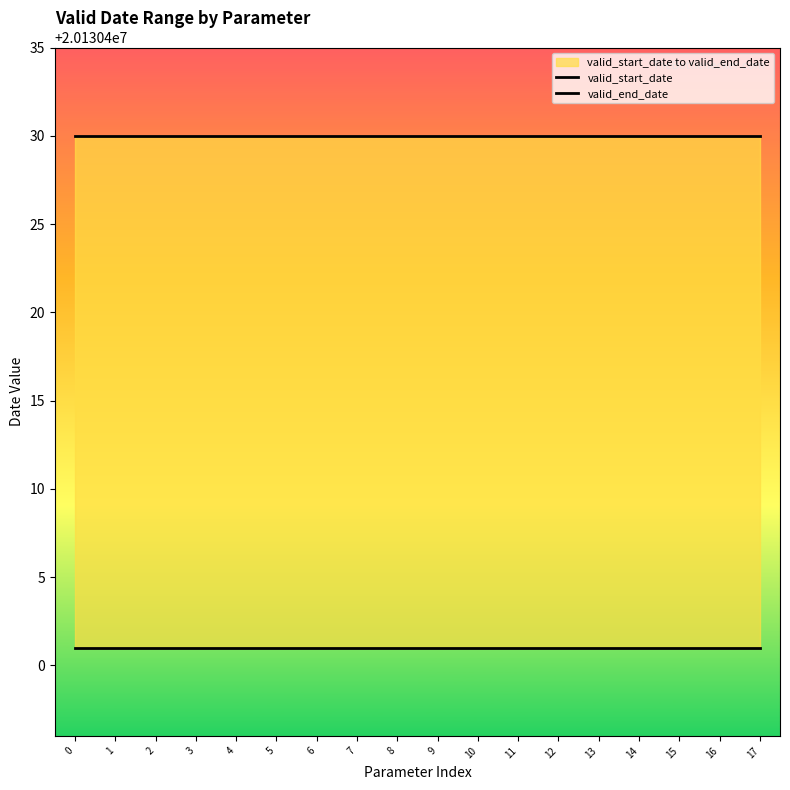

What is the sum of the valid_start_date values at 2 and 17?

40260802